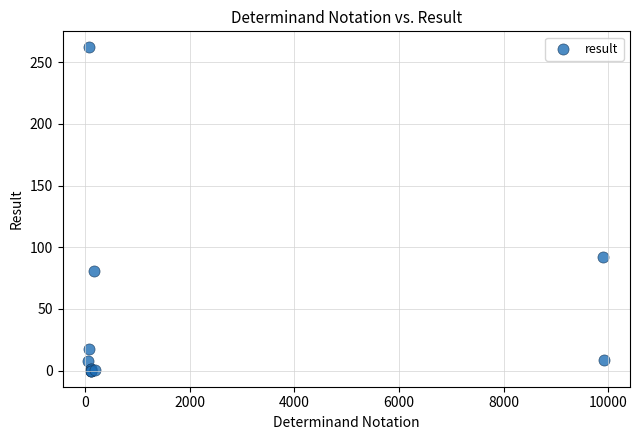

What Y value in the scatter plot is closest to 131?

92.0